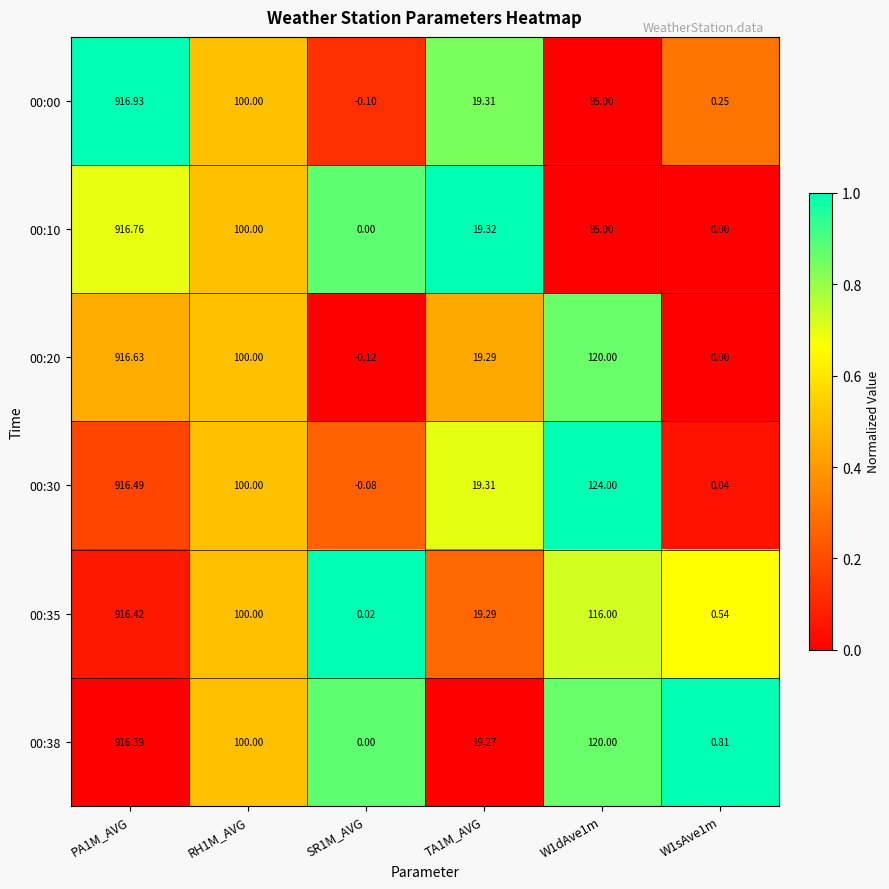

Is the value of 00:00 at RH1M_AVG greater than the value of 00:35 at W1sAve1m?

Yes